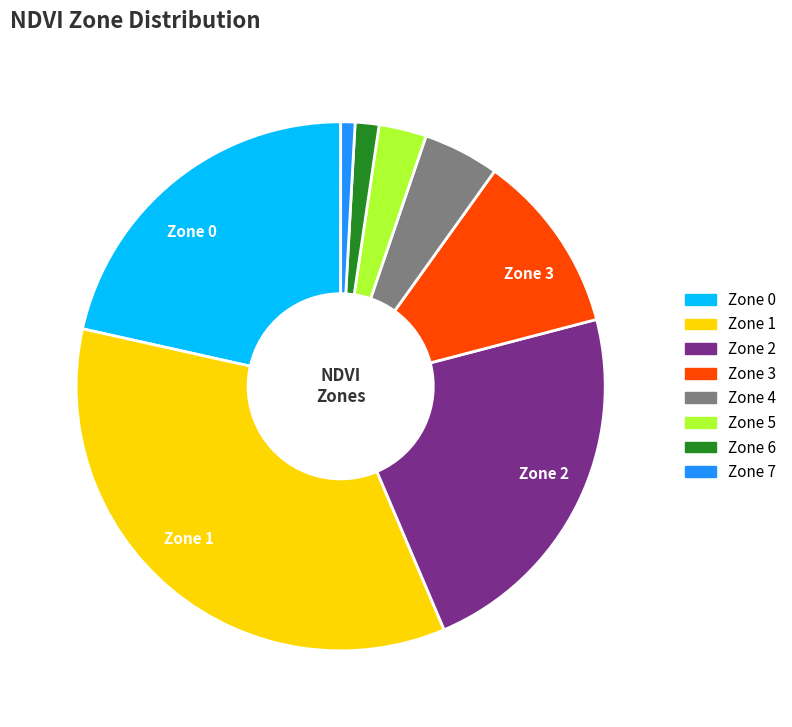

Is there a majority slice in this chart?

No